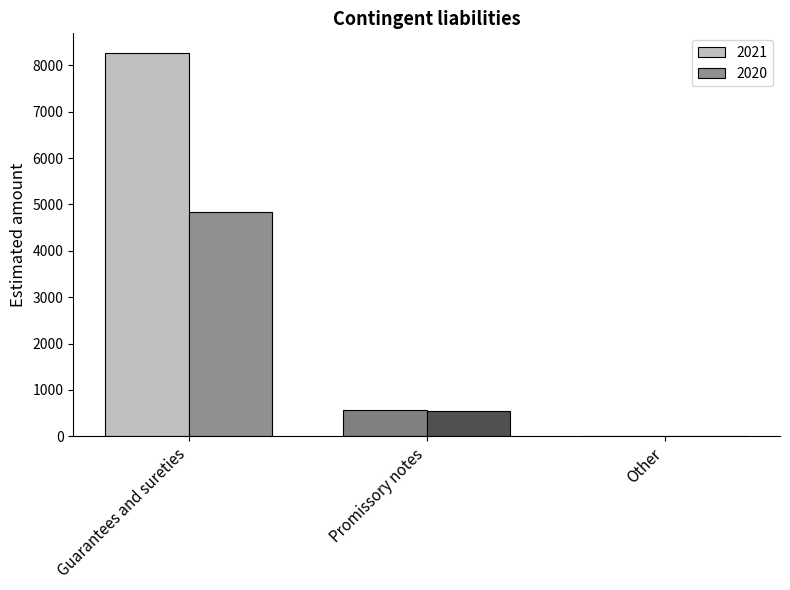

True or false: 2021 has a value of 871 at Promissory notes.

False